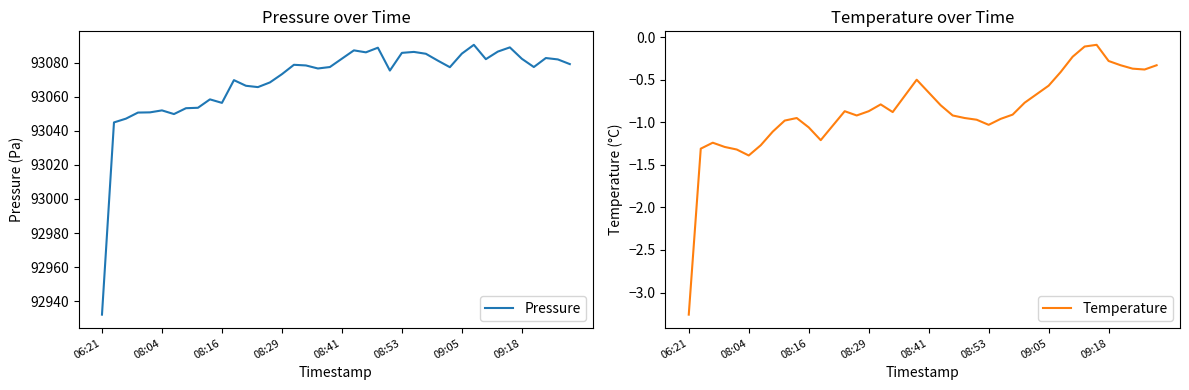

True or false: Pressure has a value of 93082.0 at 32.

True